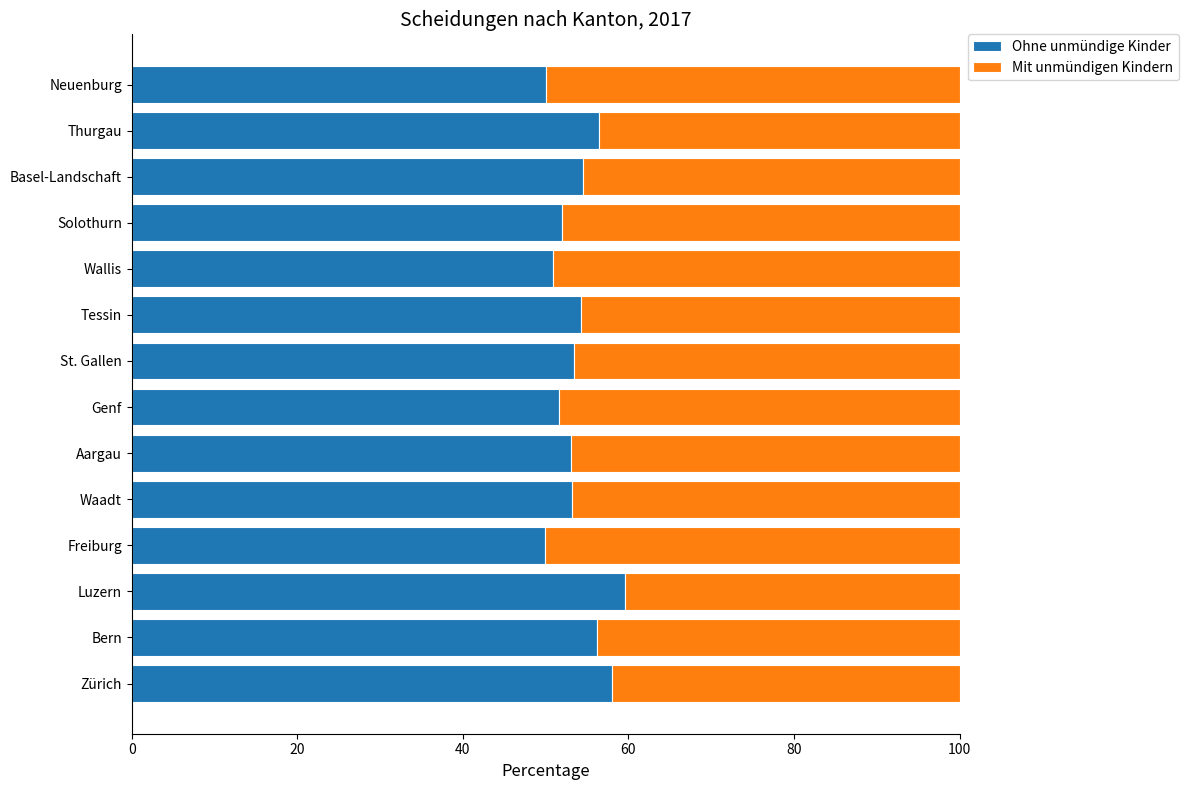

How many series are shown in this chart?

2